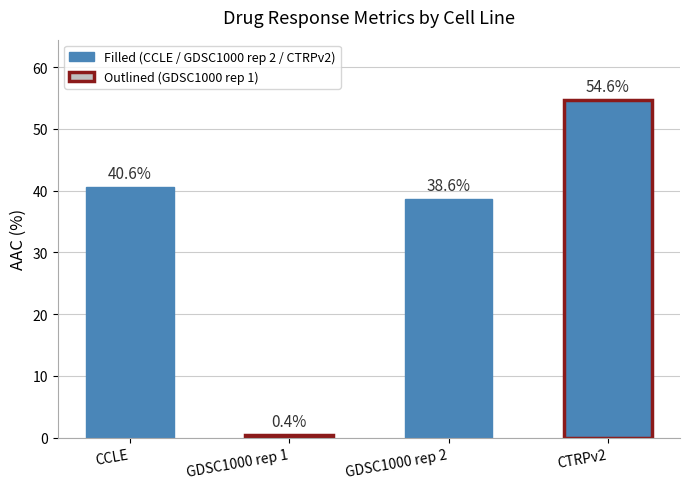

The value at GDSC1000 rep 2 is 7.9. True or false?

False